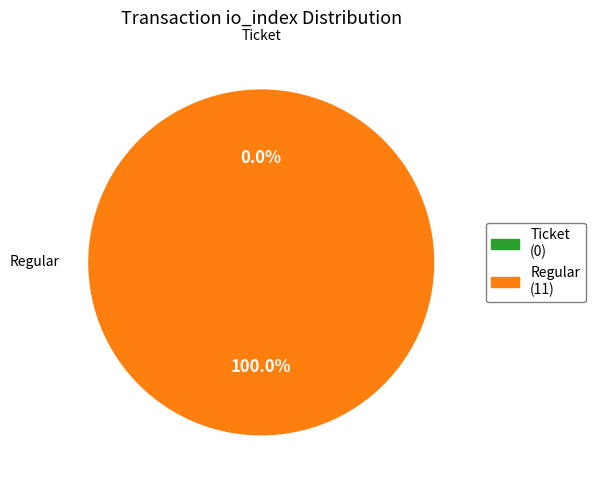

Is it true that Ticket is 9% of the pie?

False